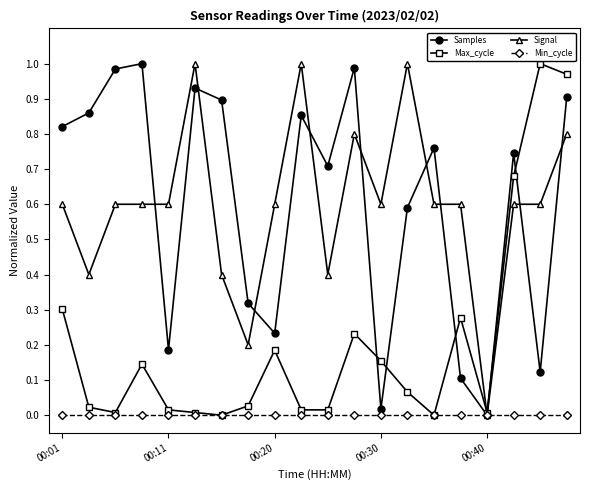

True or false: Samples has more than 2 interior local peaks.

True